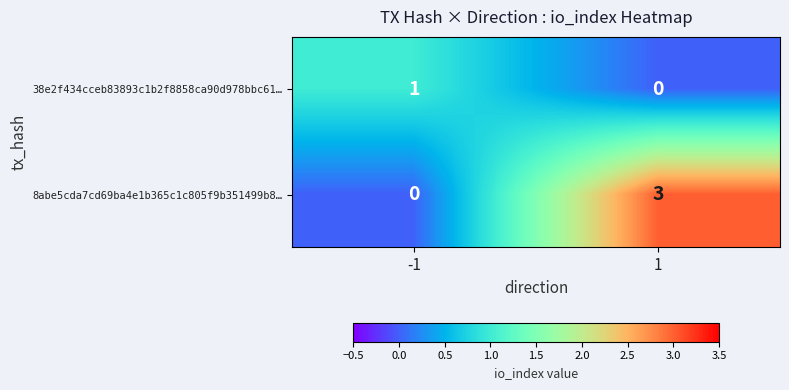

What is the greatest value displayed?

3